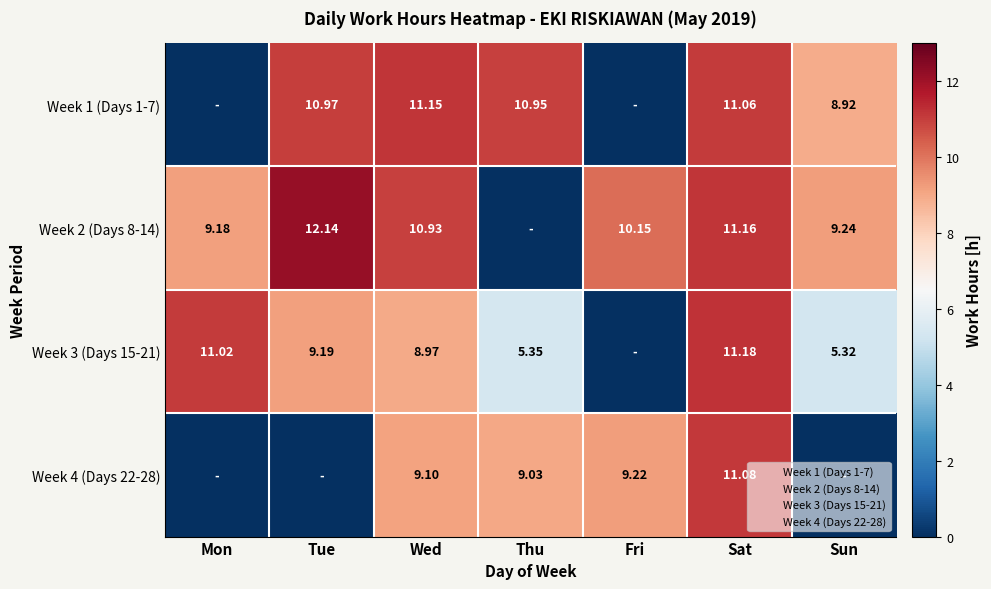

Is the value of Week 3 (Days 15-21) at Mon greater than the value of Week 4 (Days 22-28) at Sat?

No